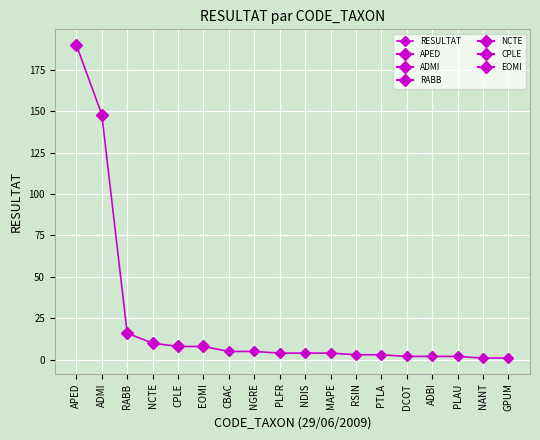

Where does the data first go above 4?

APED